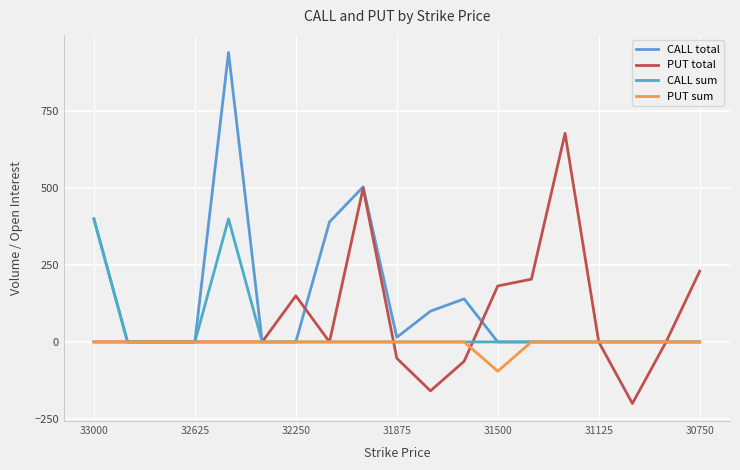

List the series in order of their overall mean, highest first.

CALL total, PUT total, CALL sum, PUT sum